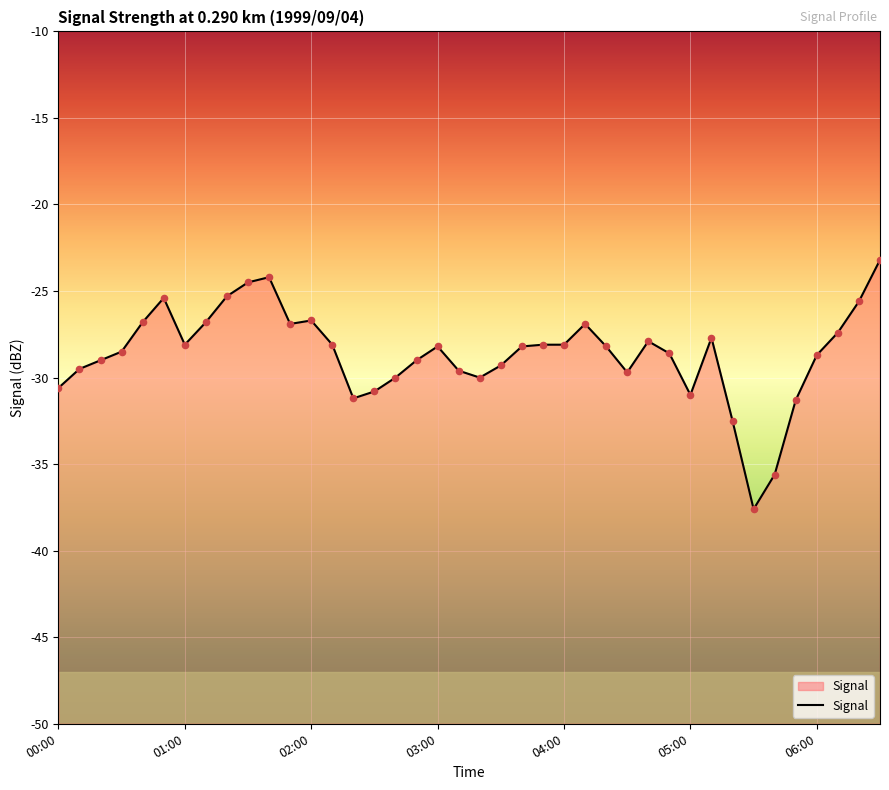

Between 8 and 23, which is larger?

8